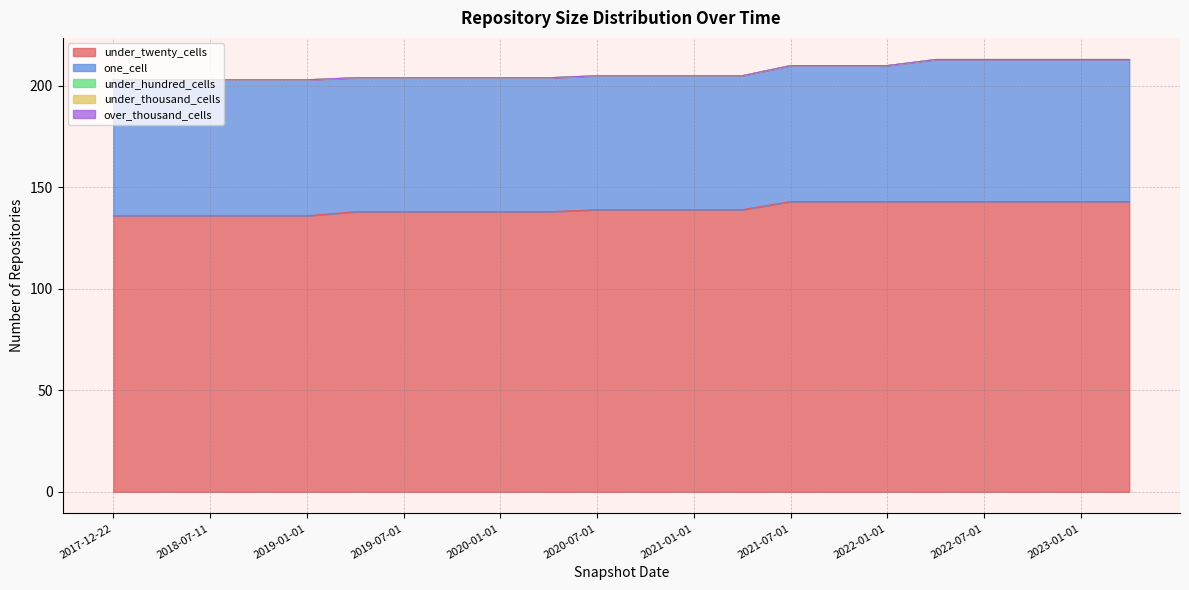

True or false: under_twenty_cells has more than 0 points higher than both neighbors.

False